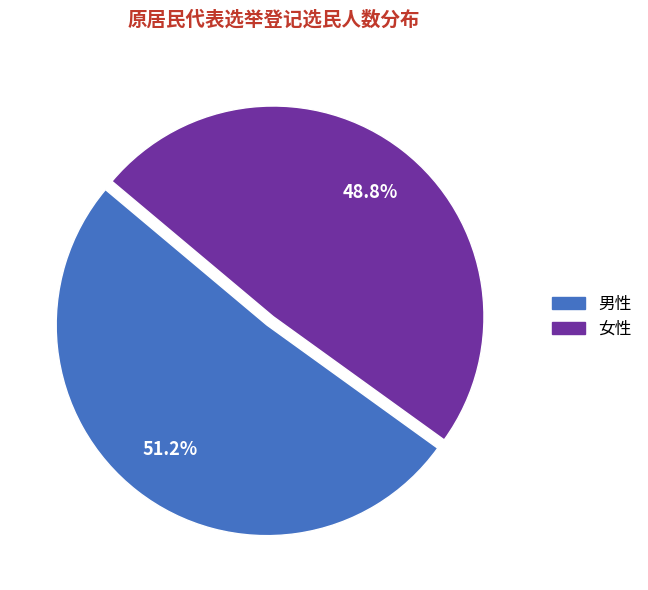

How many slices are in this pie chart?

2